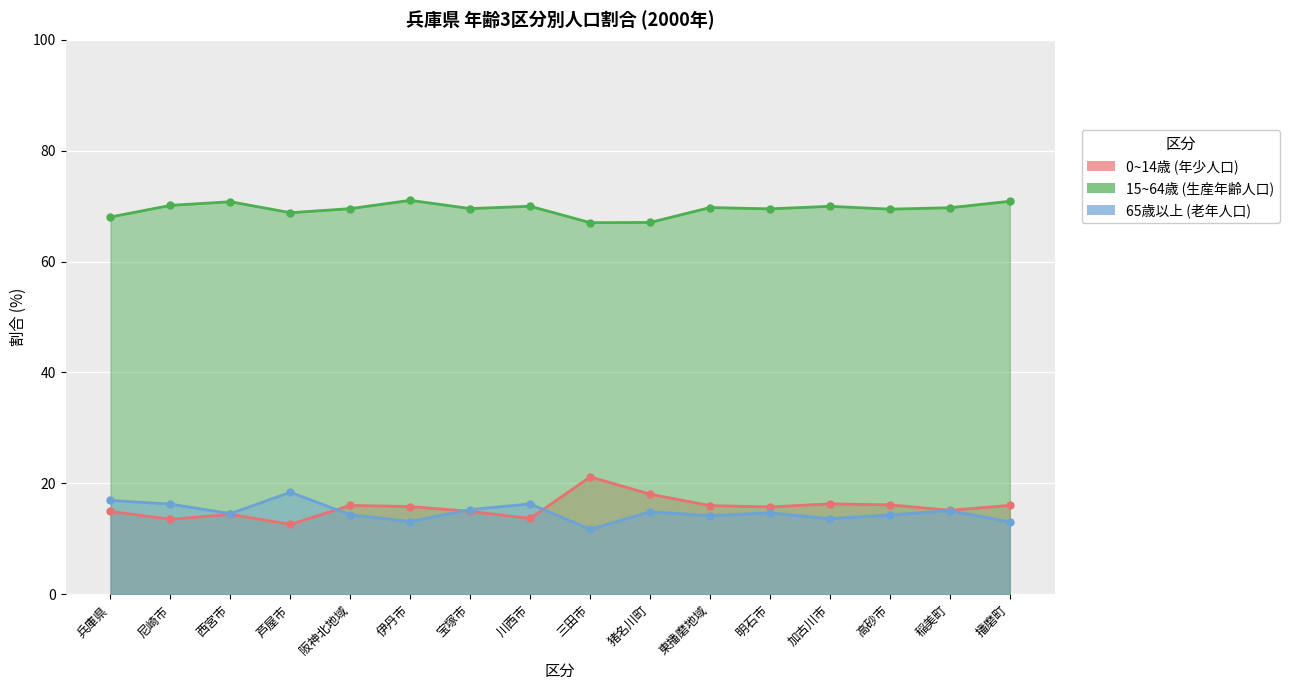

Count the number of categories in the chart.

16